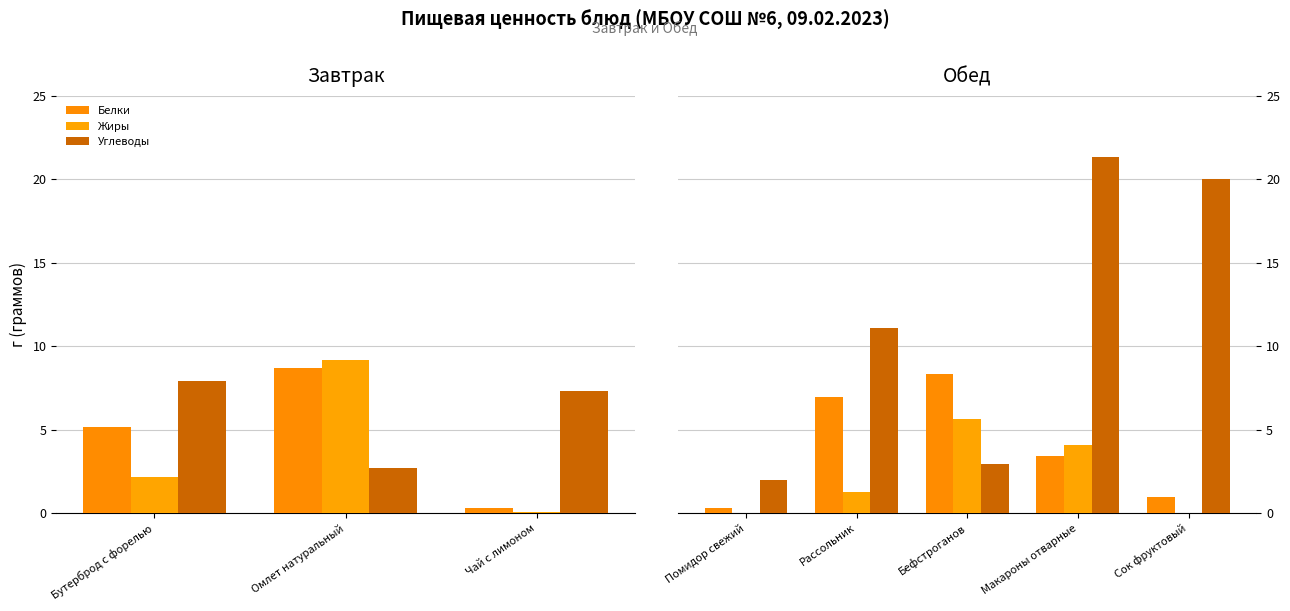

How many bars are there in each group?

3